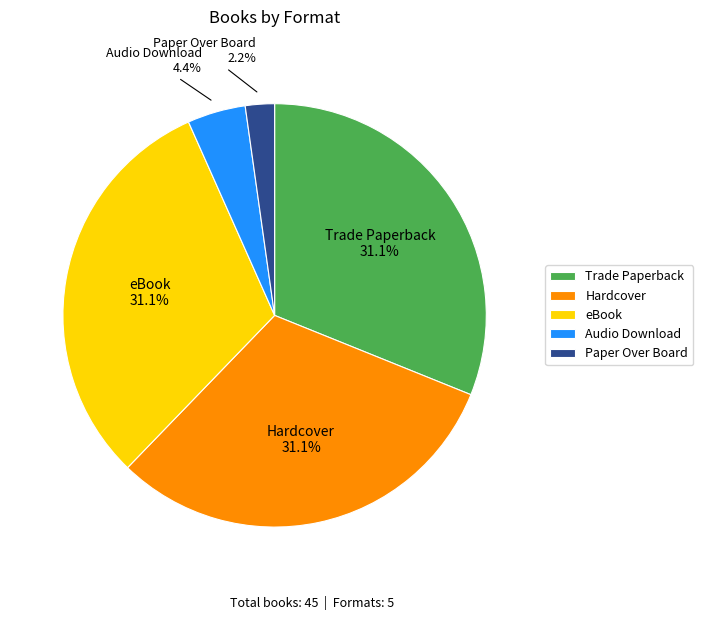

Is the sum of Audio Download and Paper Over Board greater than half?

No